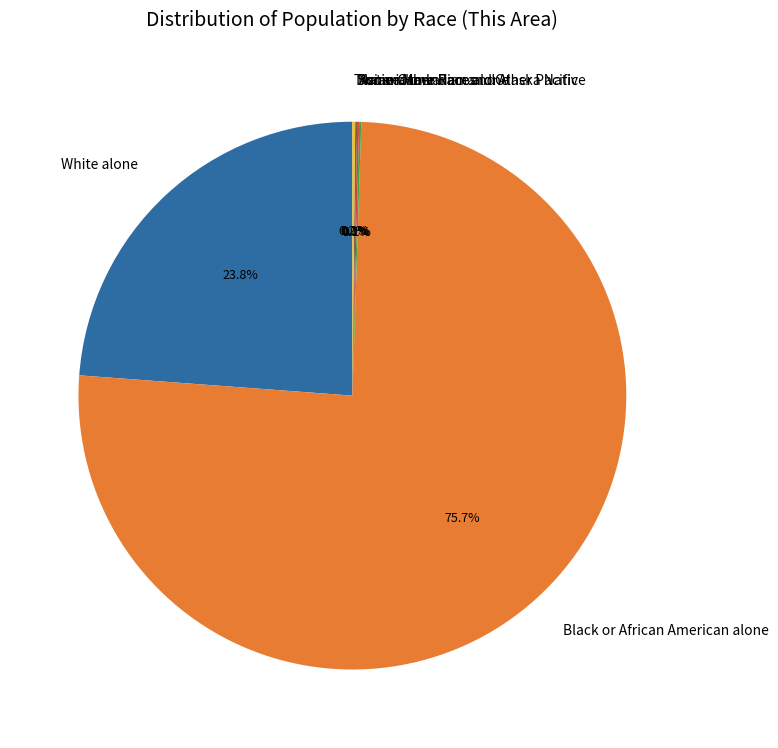

Which has a higher value, American Indian and Alaska Native or Asian alone?

American Indian and Alaska Native